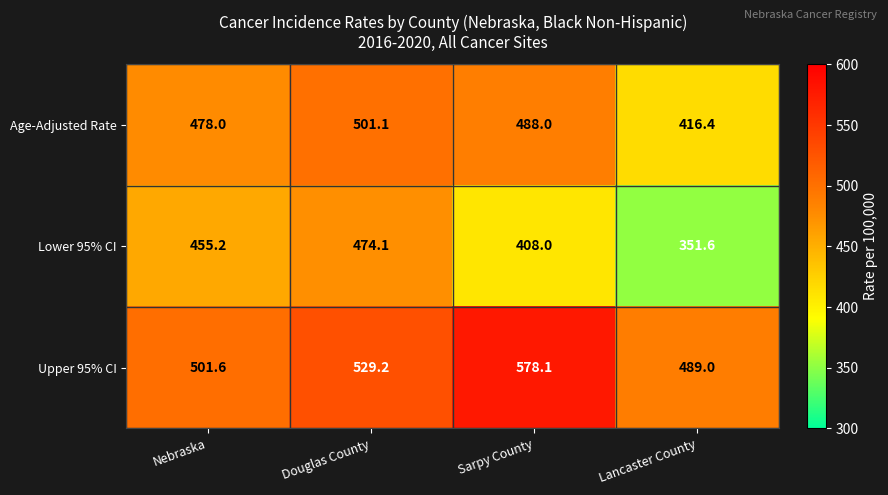

Which series changed the most between Nebraska and Douglas County?

Upper 95% CI